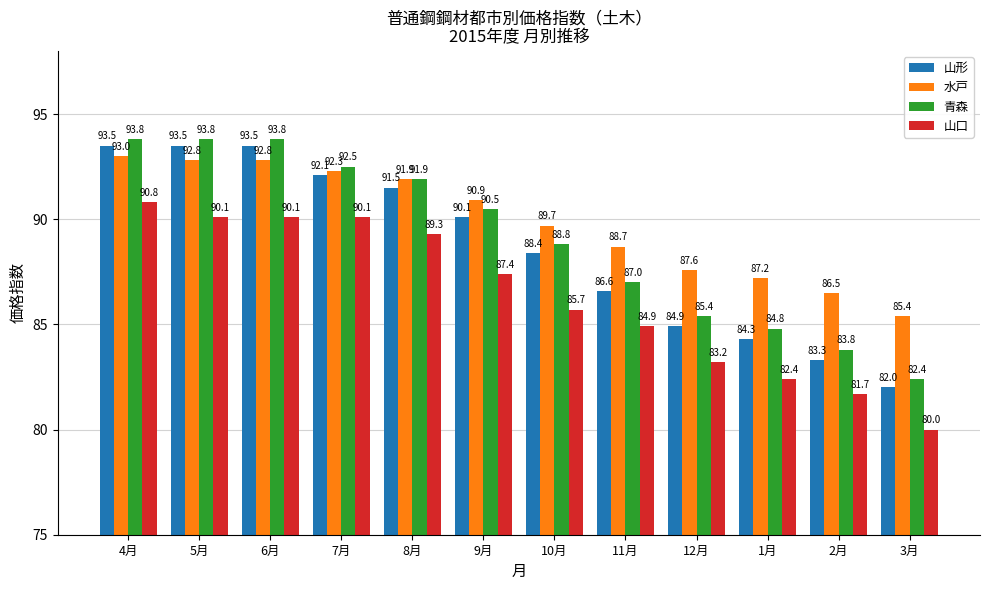

What is the minimum value shown in the chart?

80.0